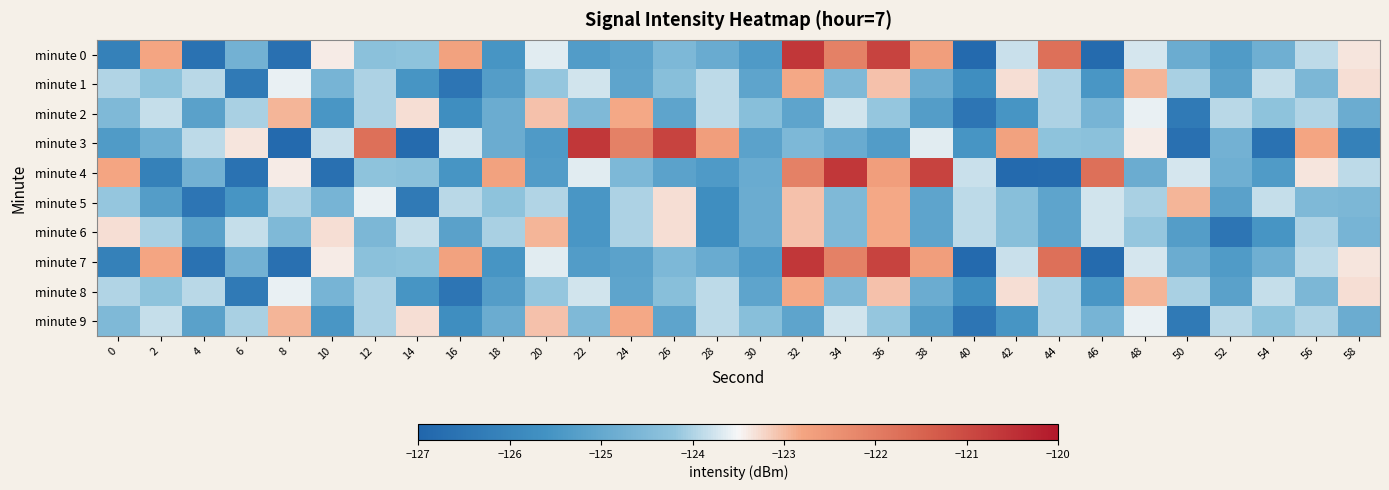

What is the spread (max minus min) of values at 42?

4.1